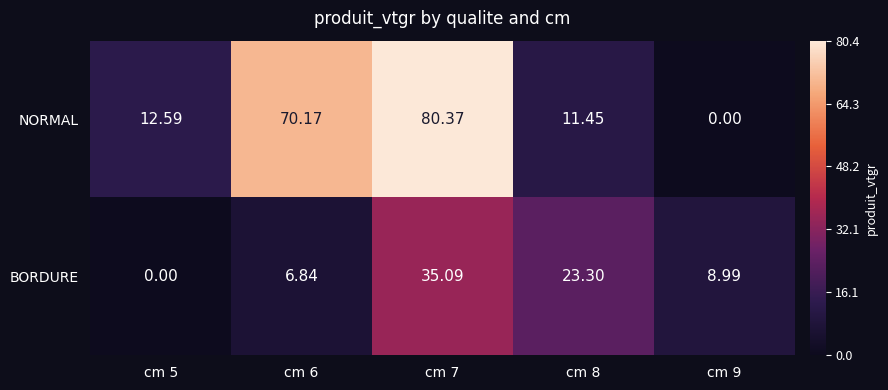

Between cm 5 and cm 7, which series saw the biggest shift?

NORMAL